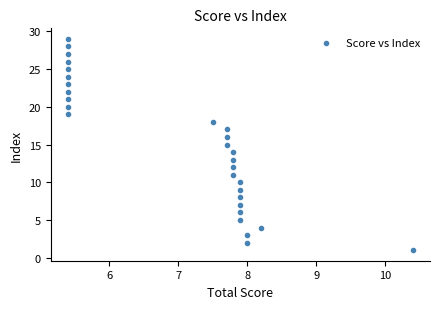

What is the range of Y values (max minus min)?

28